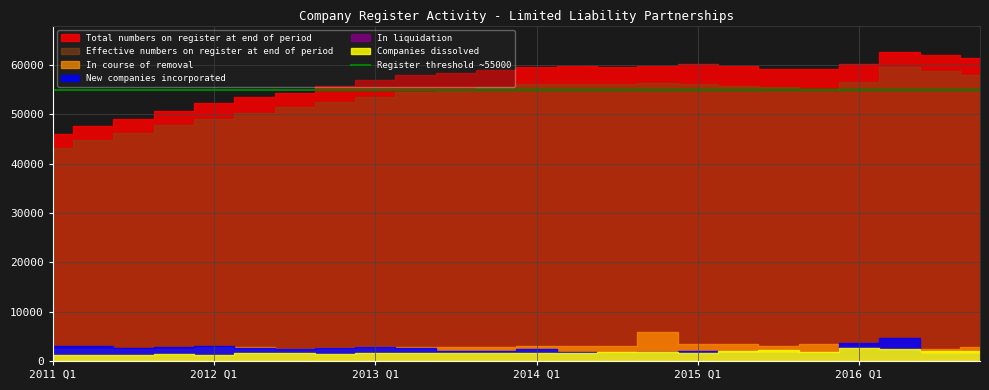

What is the difference between the In course of removal values at 2014 Q4 and 2015 Q4?

2515